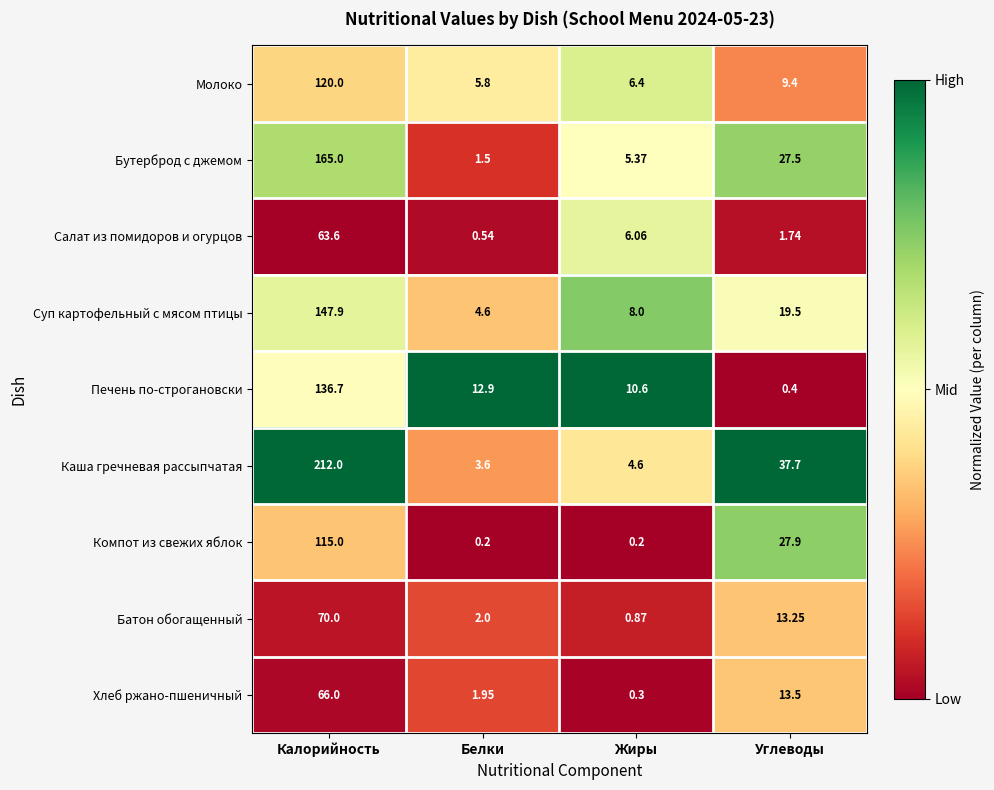

Which series changed the most between Жиры and Углеводы?

Каша гречневая рассыпчатая